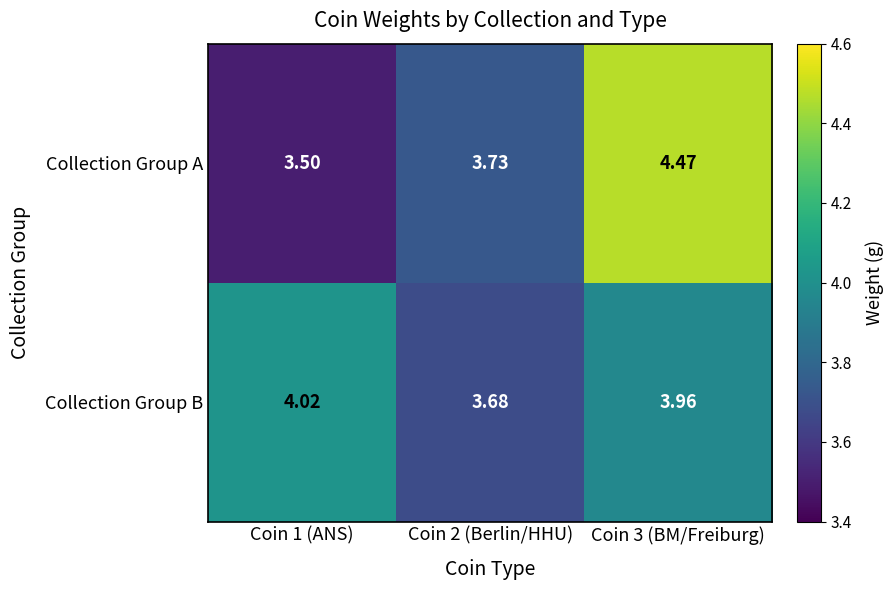

Rank the series by their maximum value, from lowest to highest.

Collection Group B, Collection Group A